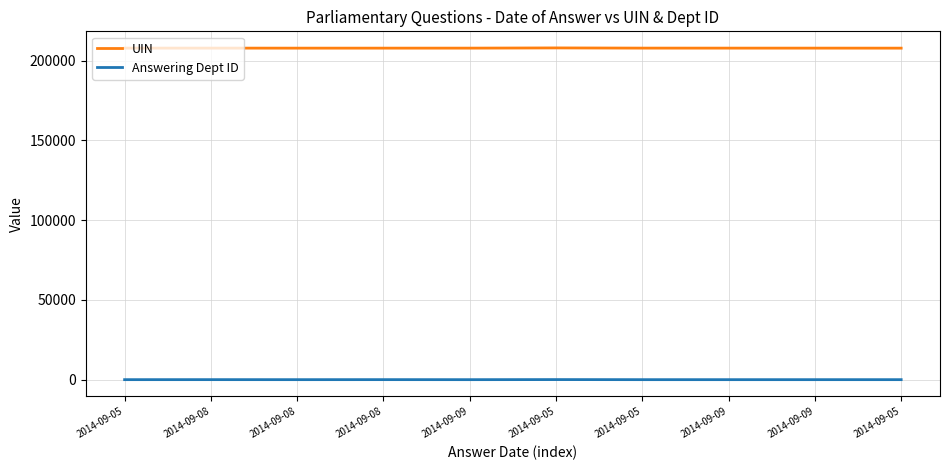

Reading right to left, extract all data points from this chart.

UIN: 207805	207821	207820	207829	207950	207819	207810	207809	207828	207825
Answering Dept ID: 16	13	13	13	60	11	29	14	26	16